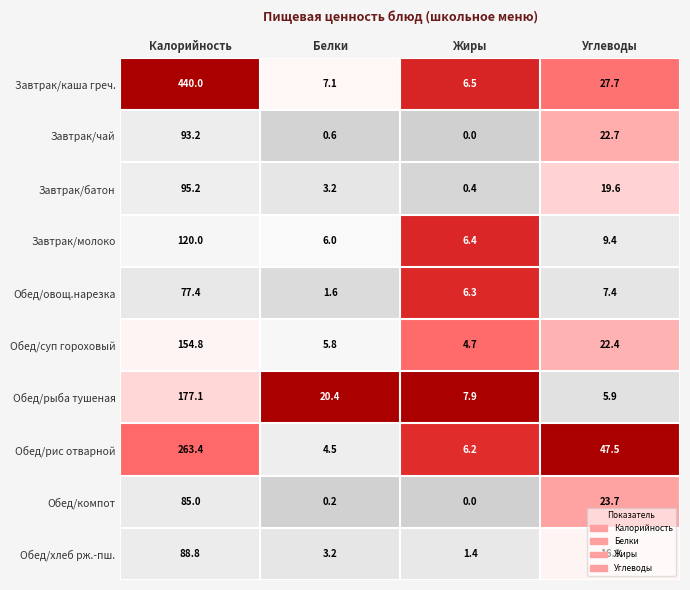

Where is Завтрак/чай nearest to the value 46?

Углеводы